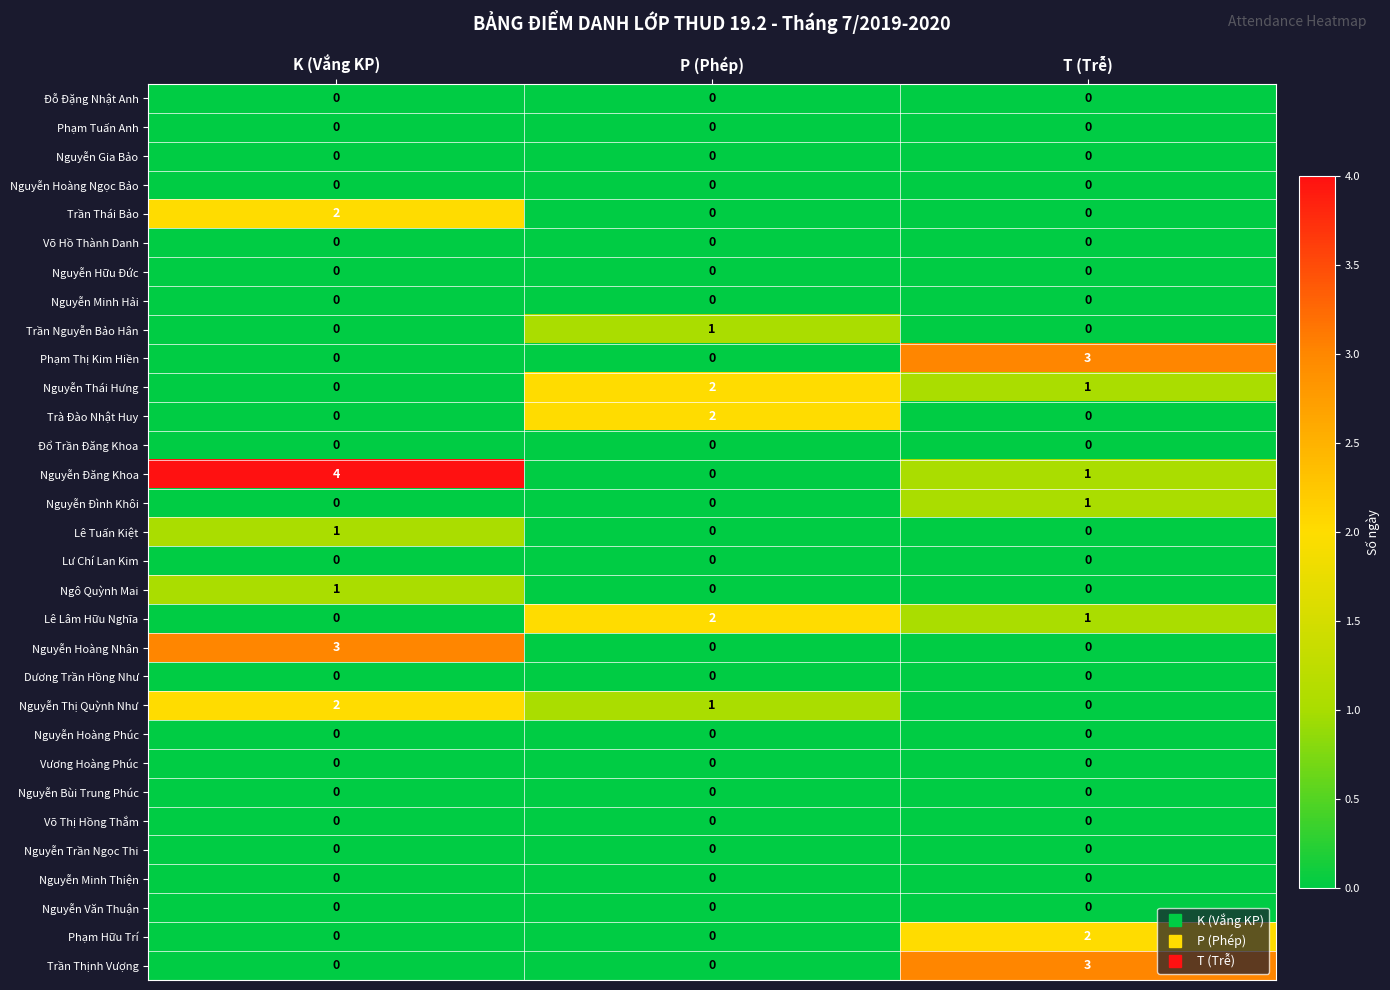

Which series has the widest spread of values?

Nguyễn Đăng Khoa